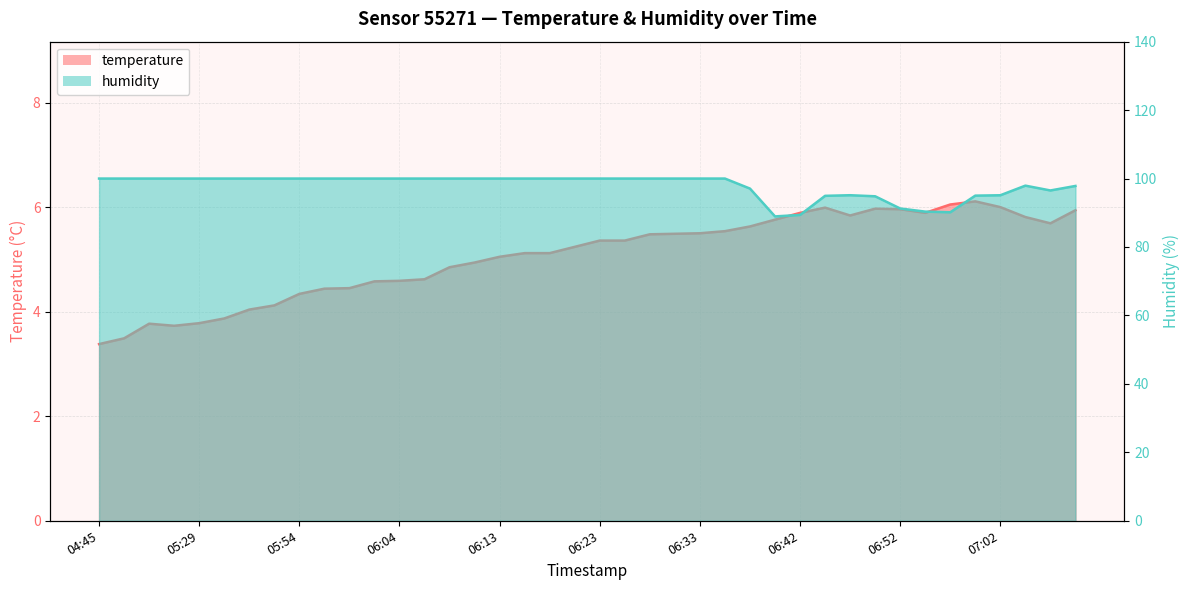

Rank the categories by temperature value from lowest to highest.

04:45, 05:06, 05:26, 05:24, 05:29, 05:31, 05:34, 05:36, 05:54, 05:56, 05:59, 06:01, 06:04, 06:06, 06:08, 06:11, 06:13, 06:16, 06:18, 06:21, 06:23, 06:25, 06:28, 06:30, 06:33, 06:35, 06:38, 07:07, 06:40, 07:04, 06:47, 06:42, 06:55, 07:09, 06:52, 06:50, 06:45, 07:02, 06:57, 06:59